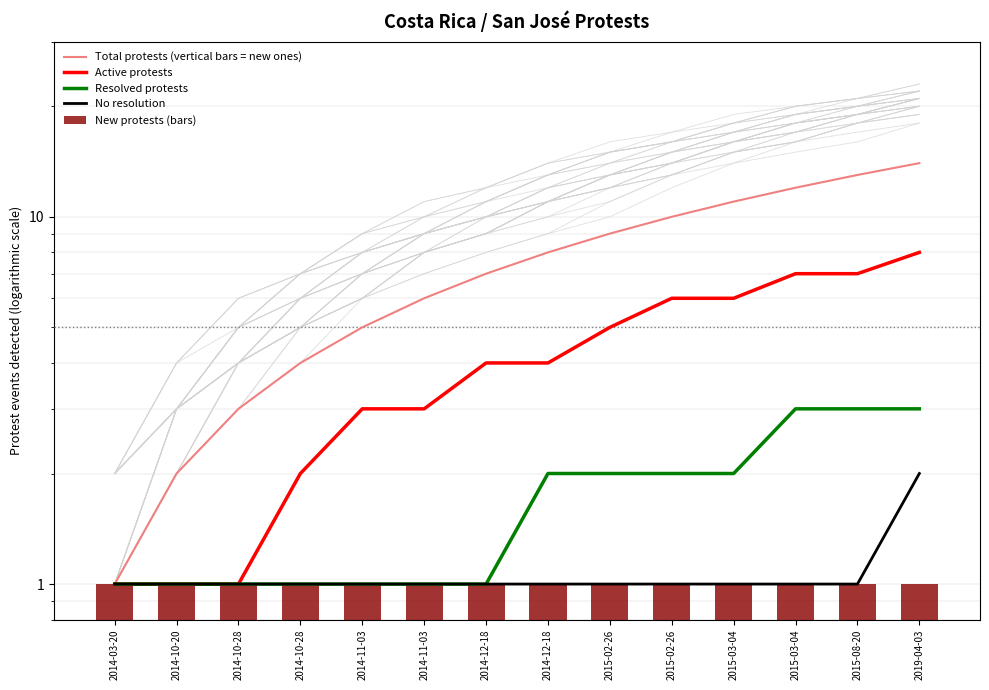

What is the label of the 14th bar from the right?

2014-03-20